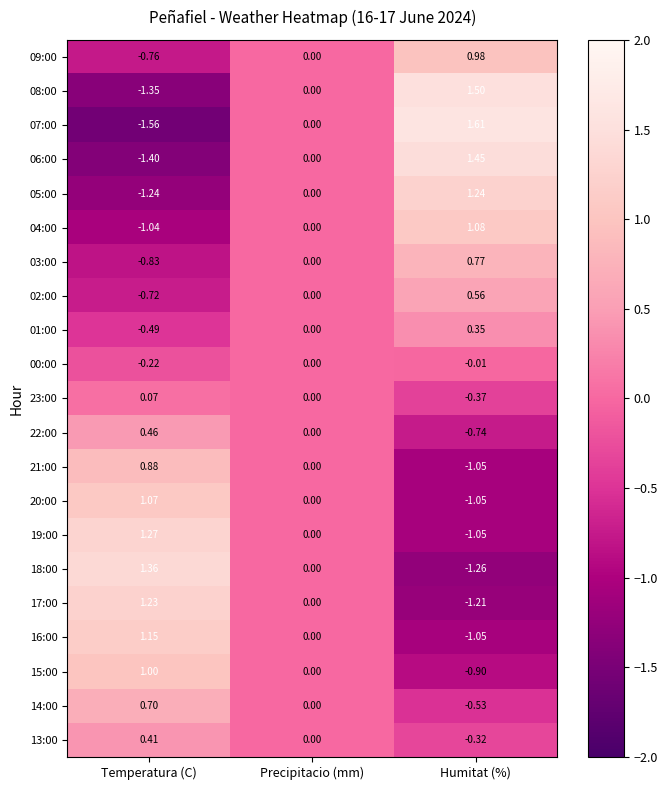

At which label does 07:00 reach its minimum?

Temperatura (C)